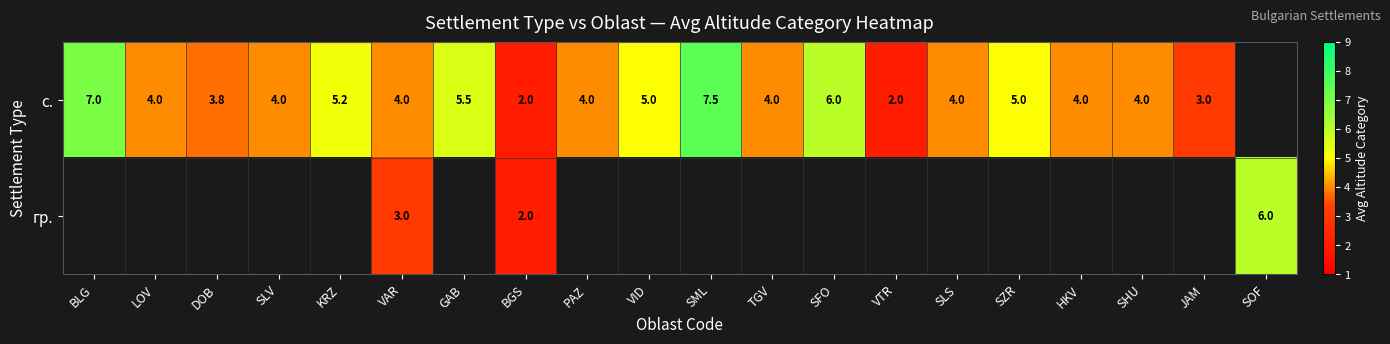

True or false: с. has a value of 5.5 at GAB.

True